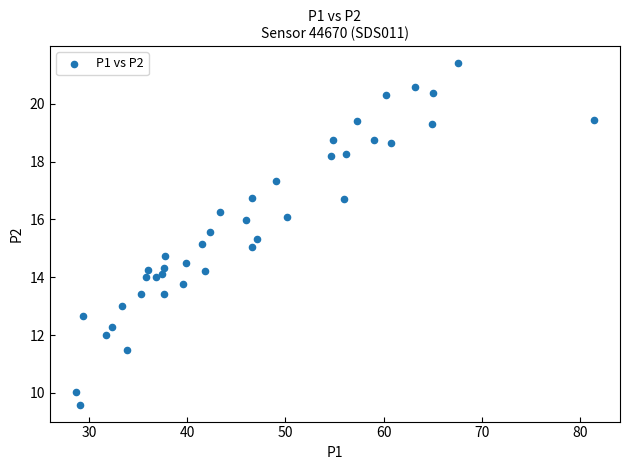

What is the range of X values (max minus min)?

52.7